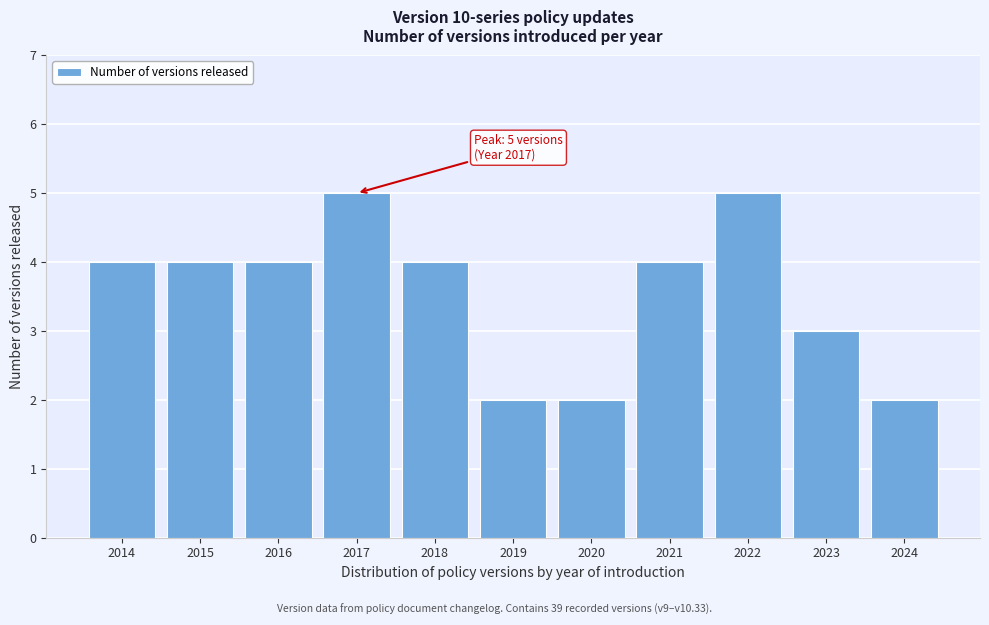

Reading left to right, extract all data points from this chart.

2014=4	2015=4	2016=4	2017=5	2018=4	2019=2	2020=2	2021=4	2022=5	2023=3	2024=2